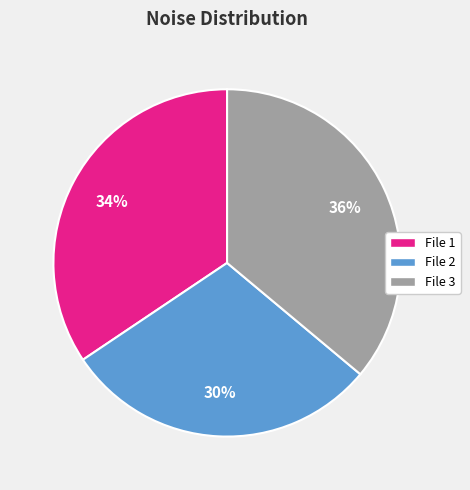

To the nearest percent, what is the combined percentage of File 3 and File 1?

70%